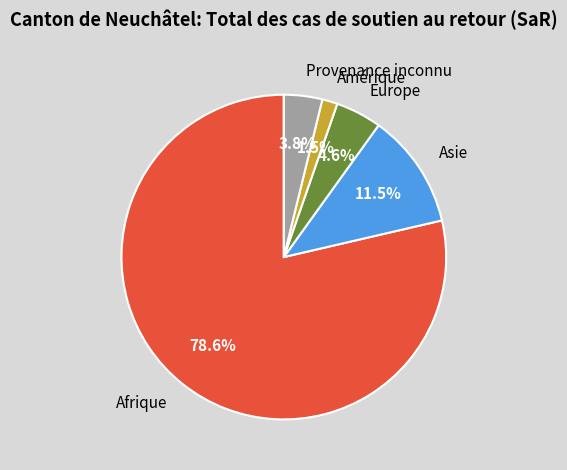

What percentage do Provenance inconnu and Afrique together represent?

82.4%